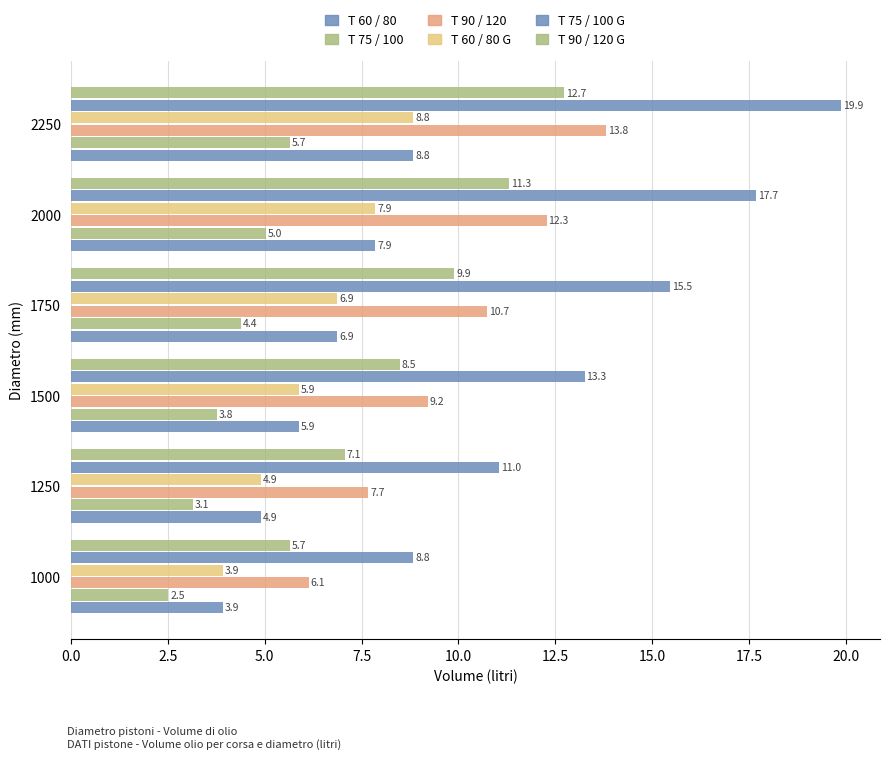

How many values in the T 75 / 100 series exceed 4?

3